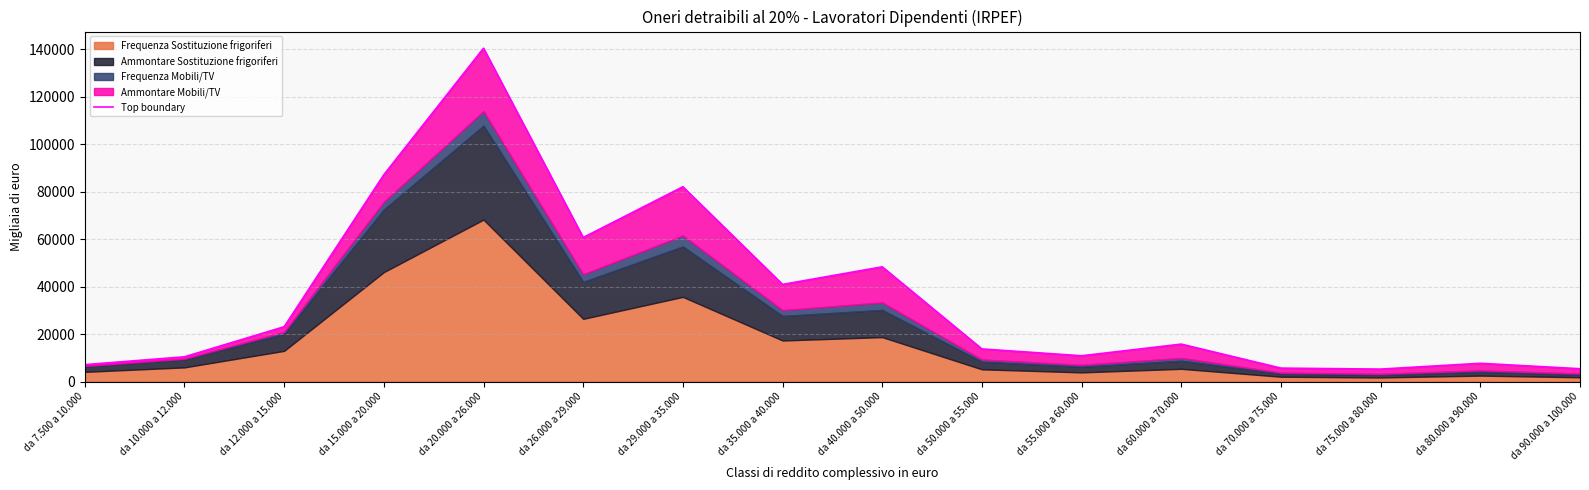

The value at da 10.000 a 12.000 is 4788. True or false?

False